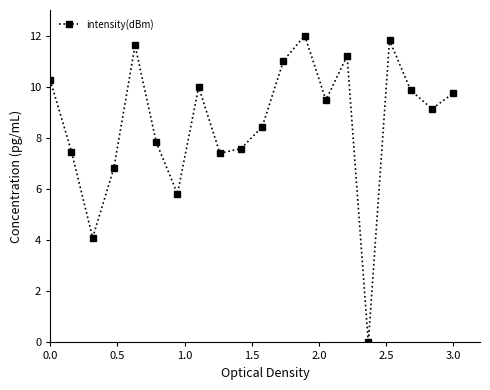

What is the difference between the second highest and second lowest values?

7.7